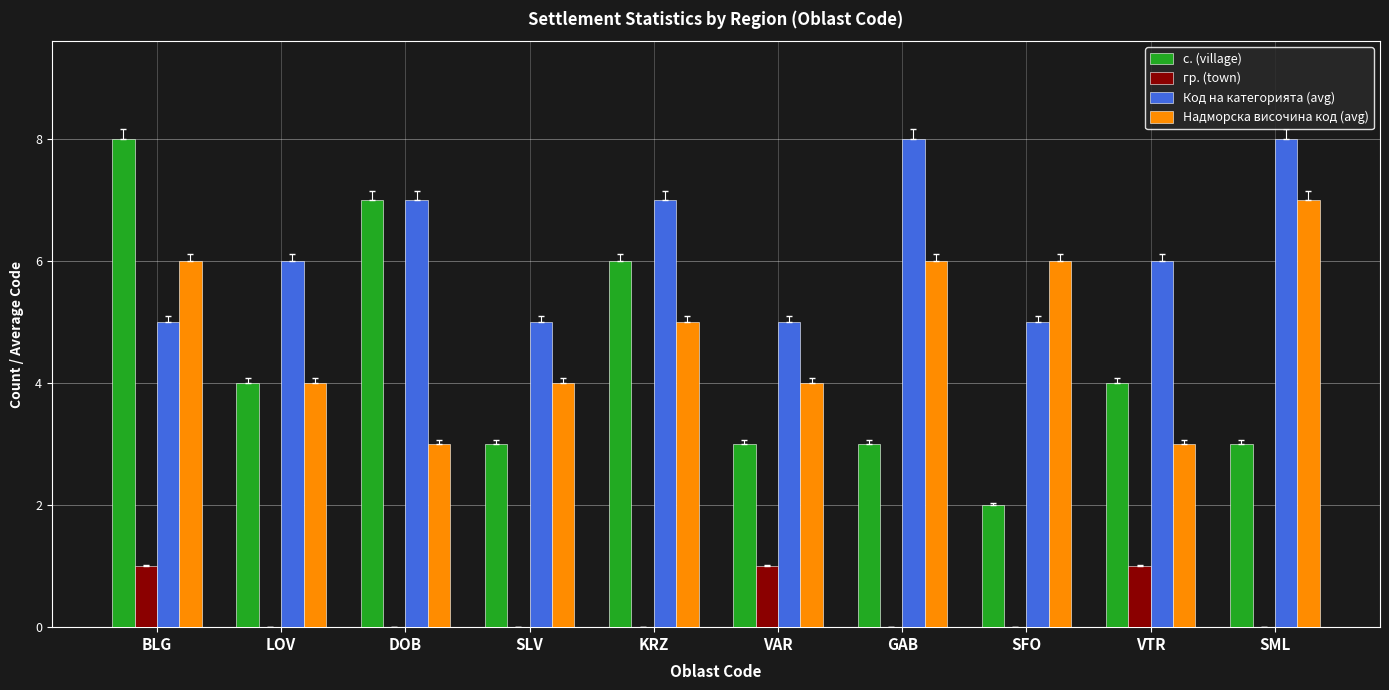

What is the sum of the Надморска височина код (avg) values at SFO and LOV?

10